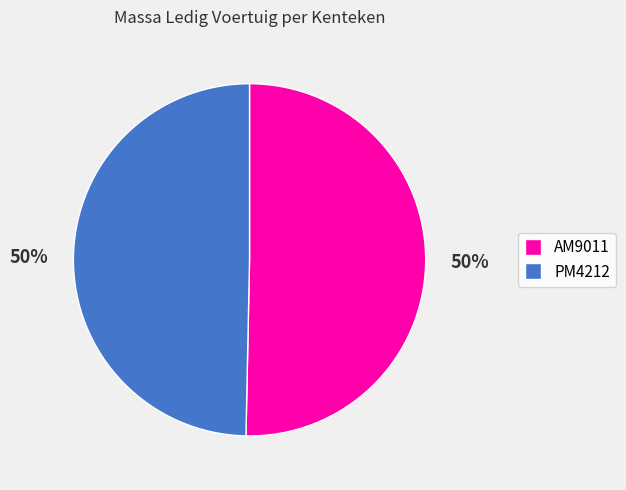

To the nearest percent, what portion does PM4212 represent?

50%